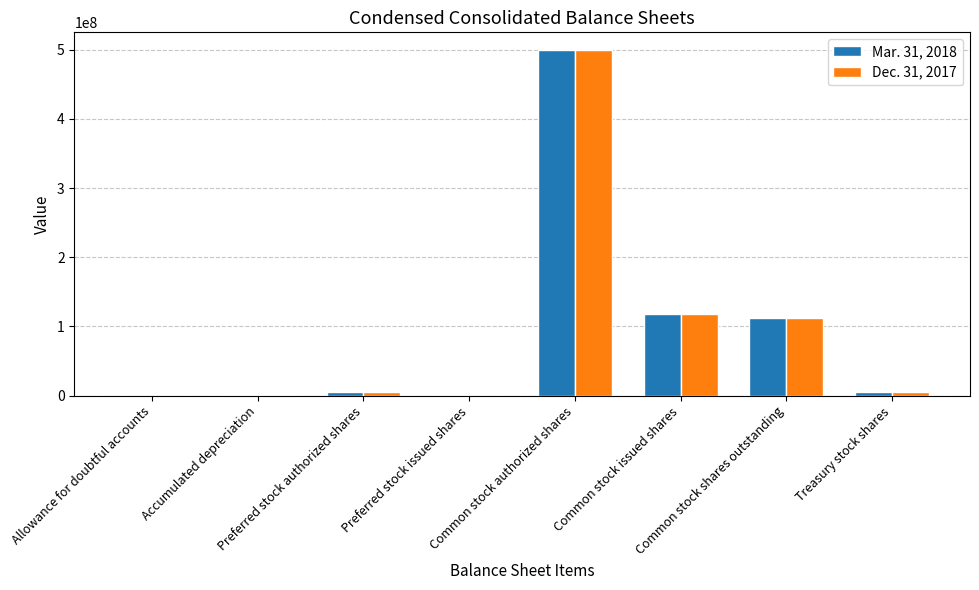

Count the number of data series in this chart.

2